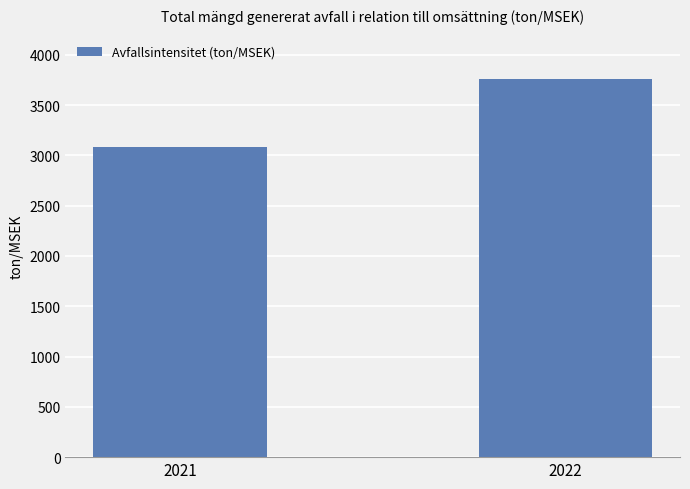

Reading left to right, transcribe all the data shown in this chart.

2021=3086	2022=3755